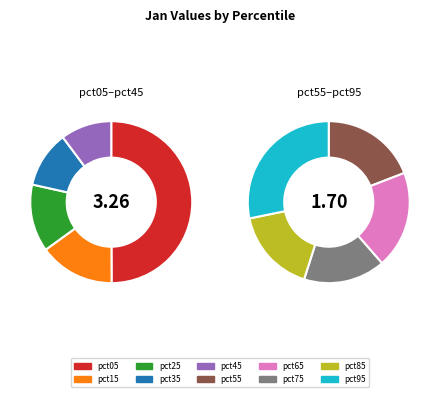

To the nearest percent, what is the difference between the largest and smallest slice percentages?

27%